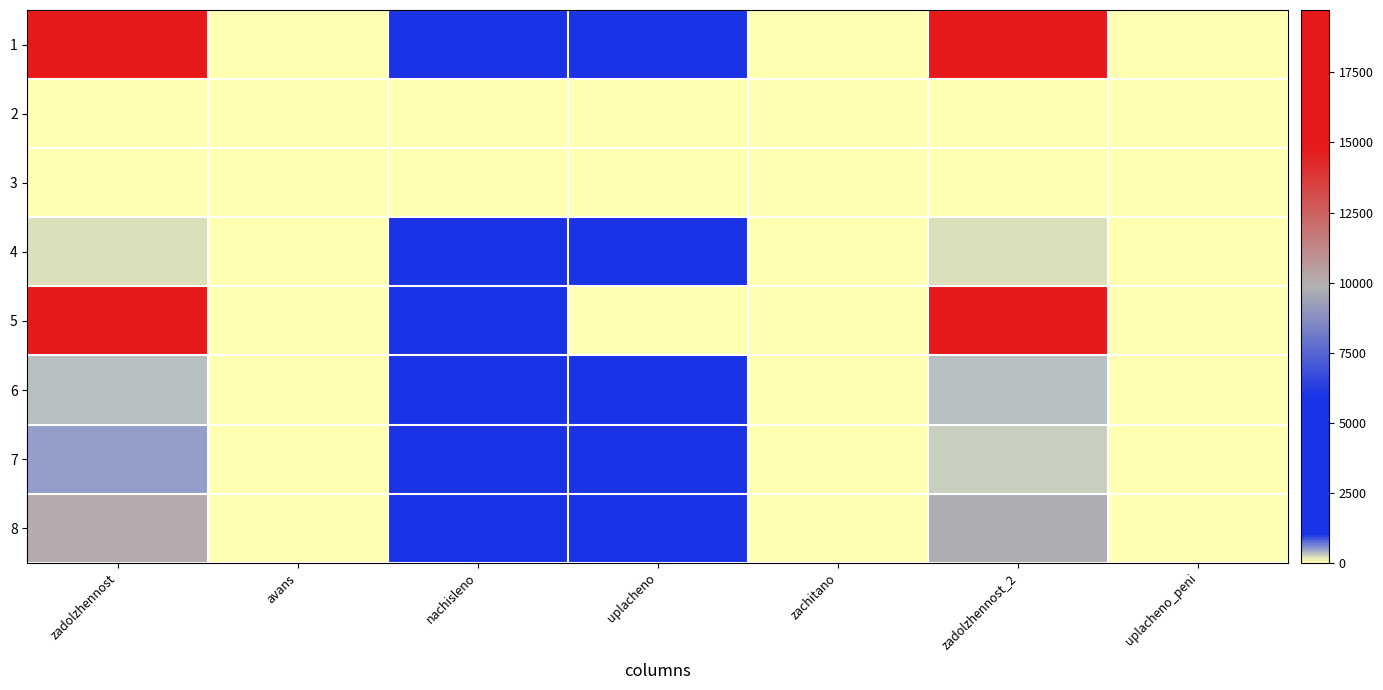

What is the total value across all series at zadolzhennost?

46376.2